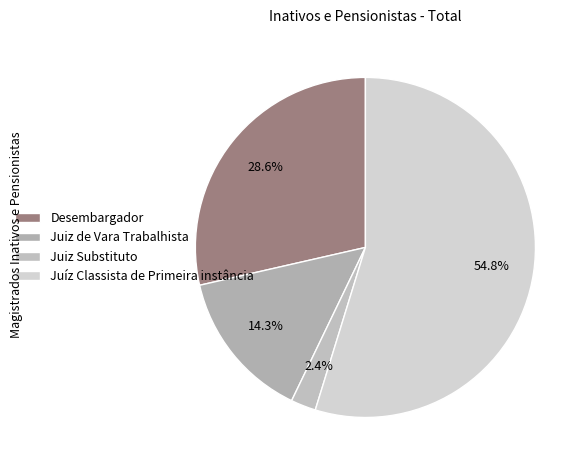

What is the smallest slice in the pie chart?

Juiz Substituto